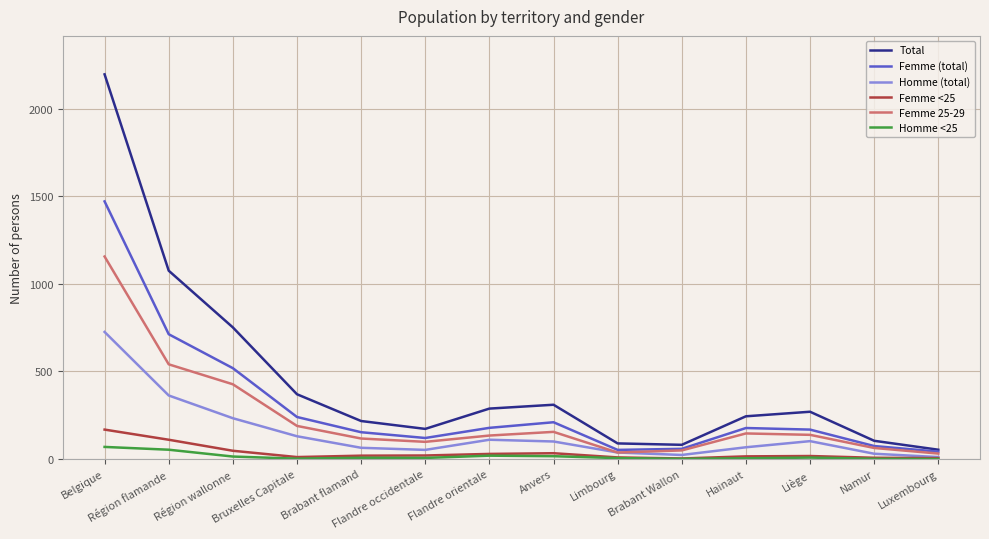

Between Belgique and Limbourg, which series saw the biggest shift?

Total